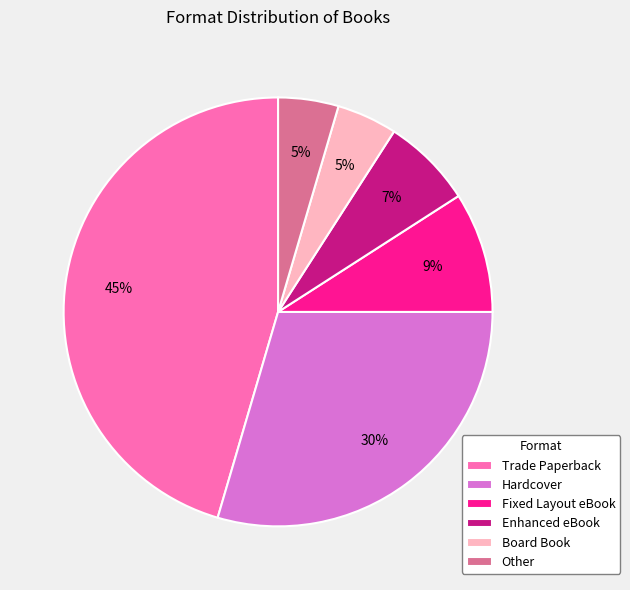

Approximately how many times larger is the value at Trade Paperback compared to Fixed Layout eBook?

5.0